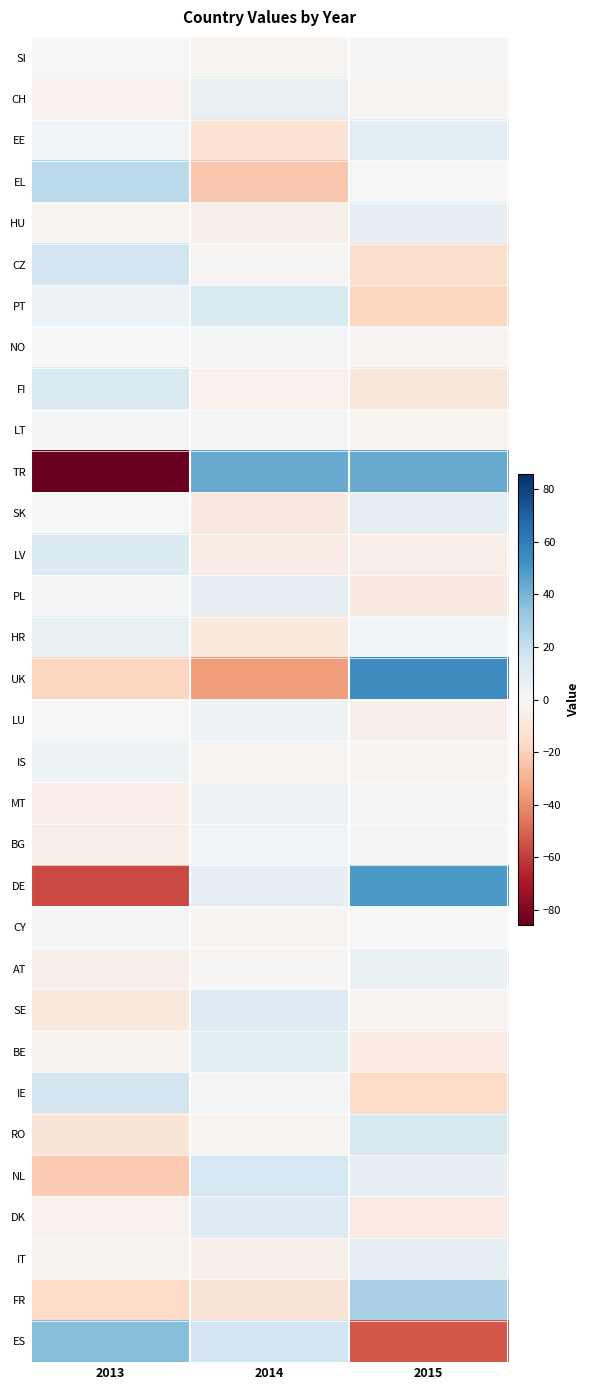

Between 2013 and 2015, which series saw the biggest shift?

TR